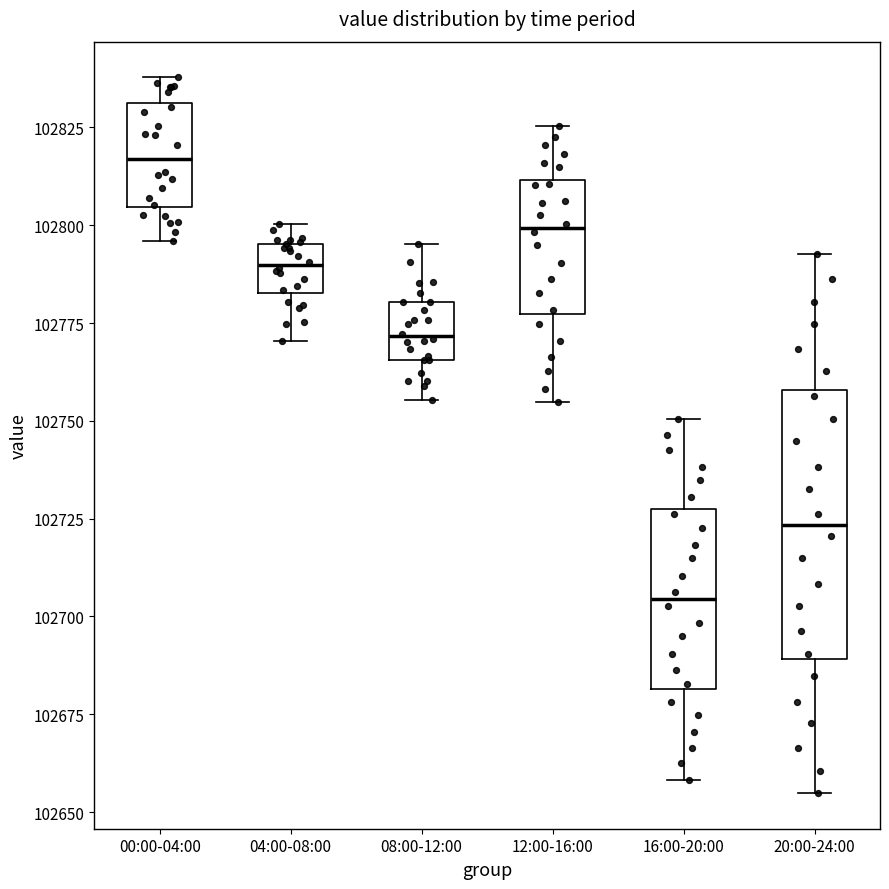

Which box is the tallest, from its lower edge to its upper edge?

20:00-24:00